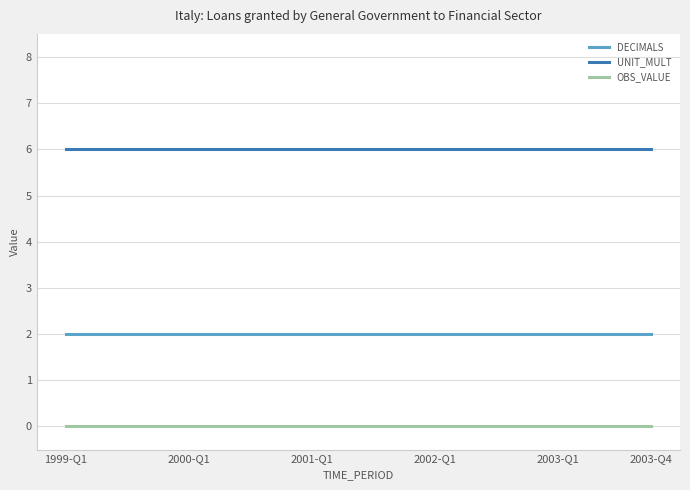

Reading left to right, extract all data points from this chart.

DECIMALS: 2	2	2	2	2	2	2	2	2	2	2	2	2	2	2	2	2	2	2	2
UNIT_MULT: 6	6	6	6	6	6	6	6	6	6	6	6	6	6	6	6	6	6	6	6
OBS_VALUE: 0	0	0	0	0	0	0	0	0	0	0	0	0	0	0	0	0	0	0	0